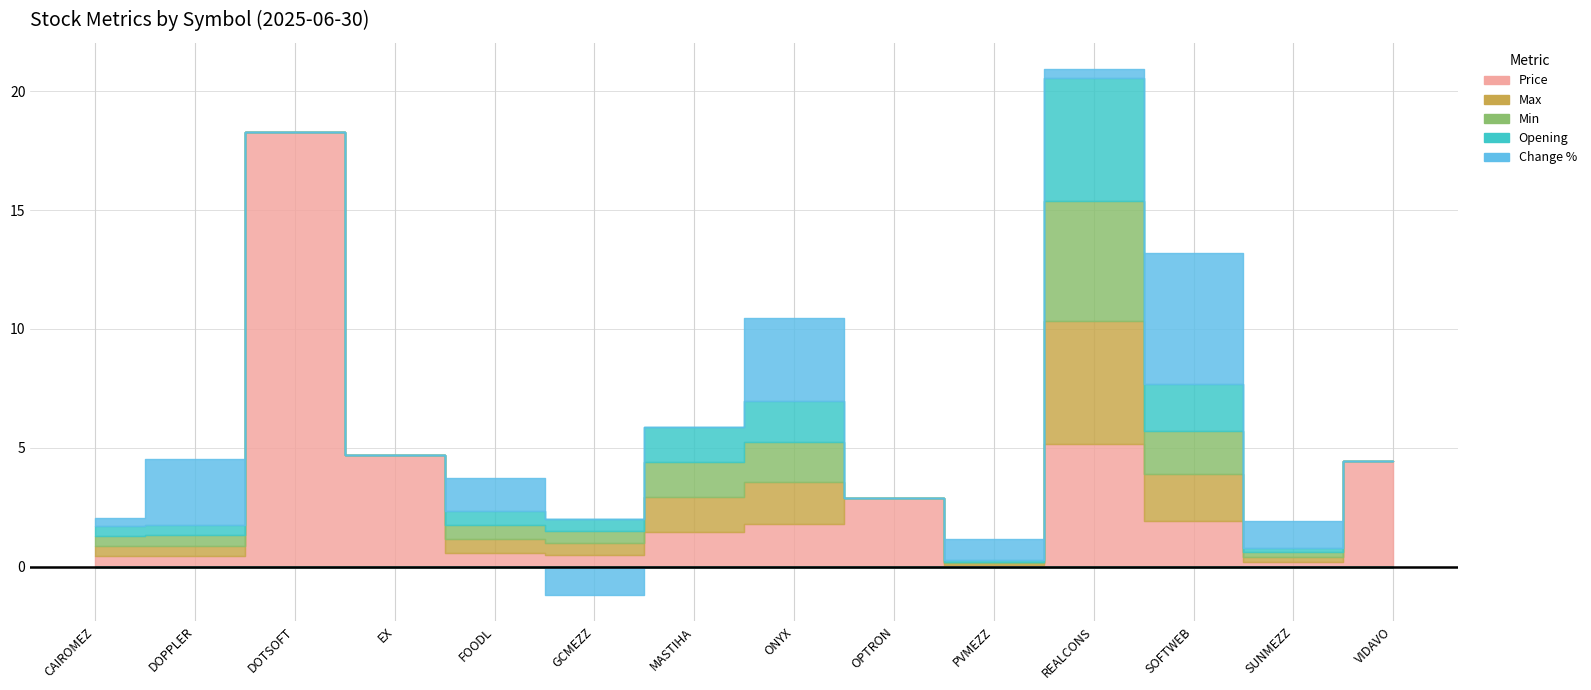

Reading left to right, what are all the values shown in this chart?

Price: CAIROMEZ=0.4	DOPPLER=0.4	DOTSOFT=18.3	EX=4.7	FOODL=0.6	GCMEZZ=0.5	MASTIHA=1.5	ONYX=1.8	OPTRON=2.9	PVMEZZ=0.1	REALCONS=5.2	SOFTWEB=1.9	SUNMEZZ=0.2	VIDAVO=4.5
Max: CAIROMEZ=0.4	DOPPLER=0.4	DOTSOFT=0.0	EX=0.0	FOODL=0.6	GCMEZZ=0.5	MASTIHA=1.5	ONYX=1.8	OPTRON=0.0	PVMEZZ=0.1	REALCONS=5.2	SOFTWEB=2.0	SUNMEZZ=0.2	VIDAVO=0.0
Min: CAIROMEZ=0.4	DOPPLER=0.4	DOTSOFT=0.0	EX=0.0	FOODL=0.6	GCMEZZ=0.5	MASTIHA=1.5	ONYX=1.7	OPTRON=0.0	PVMEZZ=0.1	REALCONS=5.0	SOFTWEB=1.8	SUNMEZZ=0.2	VIDAVO=0.0
Opening: CAIROMEZ=0.4	DOPPLER=0.4	DOTSOFT=0.0	EX=0.0	FOODL=0.6	GCMEZZ=0.5	MASTIHA=1.5	ONYX=1.7	OPTRON=0.0	PVMEZZ=0.1	REALCONS=5.2	SOFTWEB=2.0	SUNMEZZ=0.2	VIDAVO=0.0
Change %: CAIROMEZ=0.3	DOPPLER=2.8	DOTSOFT=0.0	EX=0.0	FOODL=1.4	GCMEZZ=-1.2	MASTIHA=0.0	ONYX=3.5	OPTRON=0.0	PVMEZZ=0.9	REALCONS=0.4	SOFTWEB=5.5	SUNMEZZ=1.1	VIDAVO=0.0